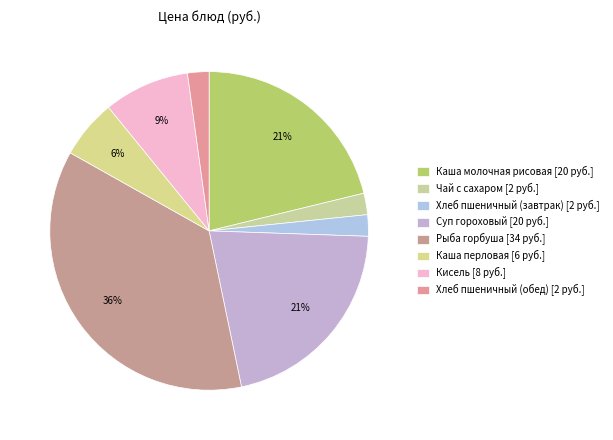

What percentage do Хлеб пшеничный (завтрак) and Каша перловая together represent?

8.2%